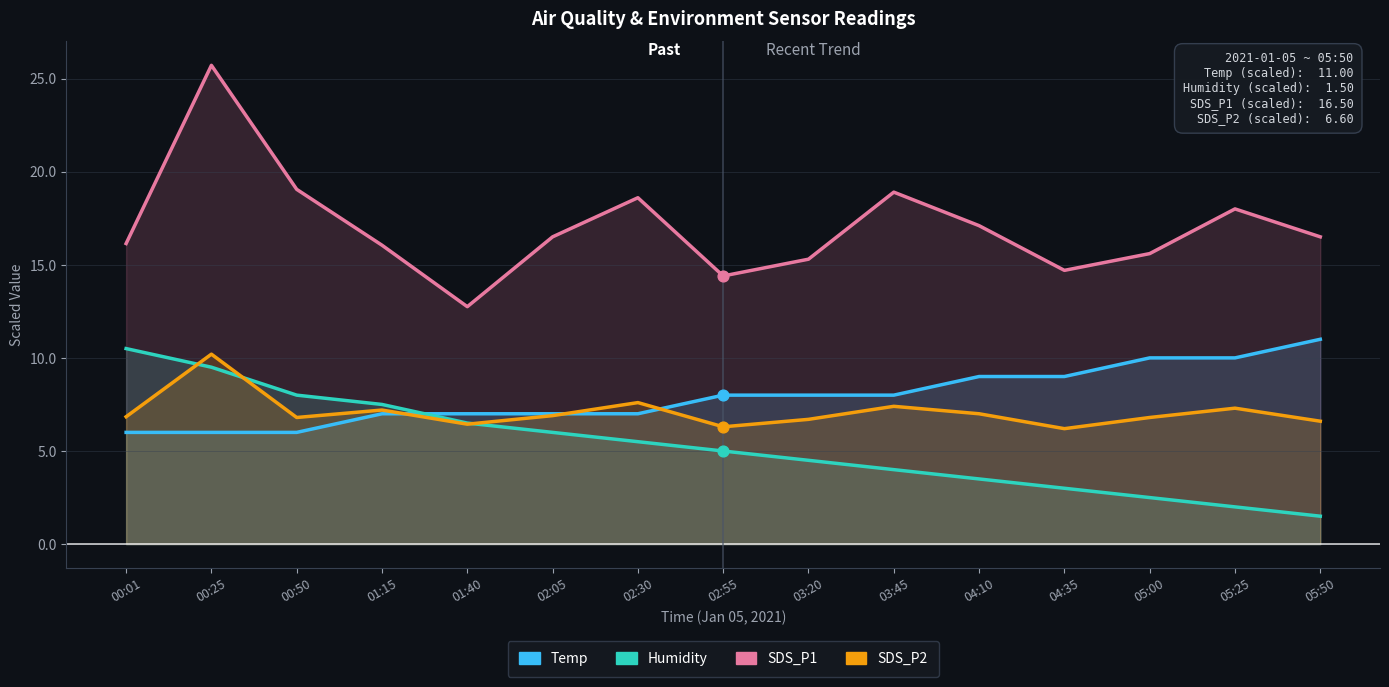

At how many categories does at least one series exceed 24?

1